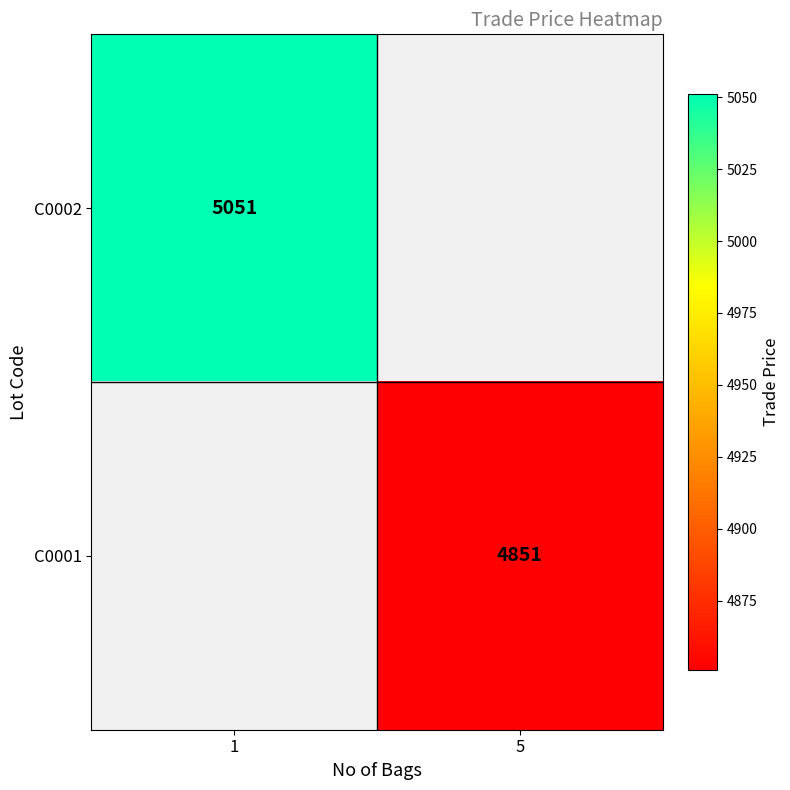

The value of C0002 at 1 is 5051. True or false?

True